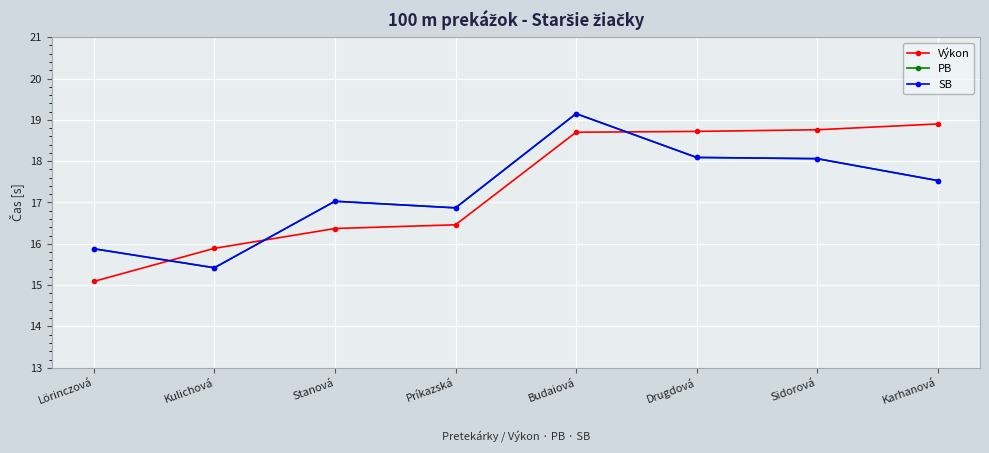

Does the chart have visible grid lines?

Yes